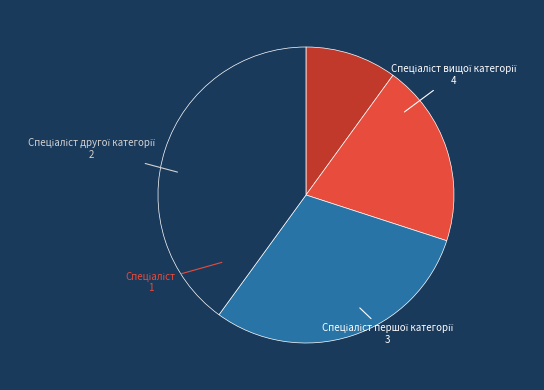

Does any single category account for the majority?

No